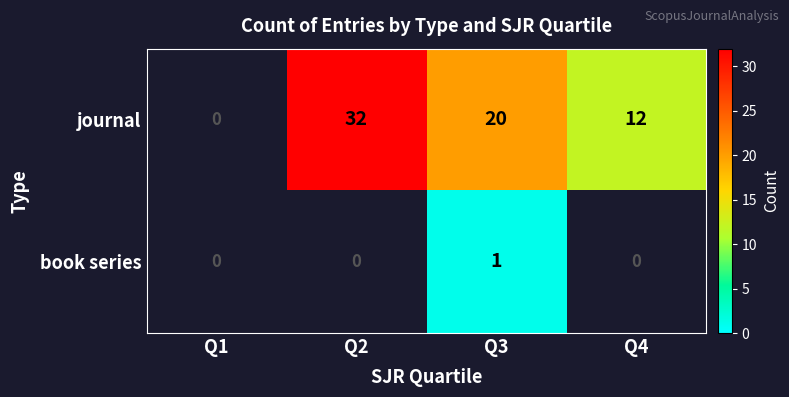

True or false: book series has a value of 0.2 at Q3.

False